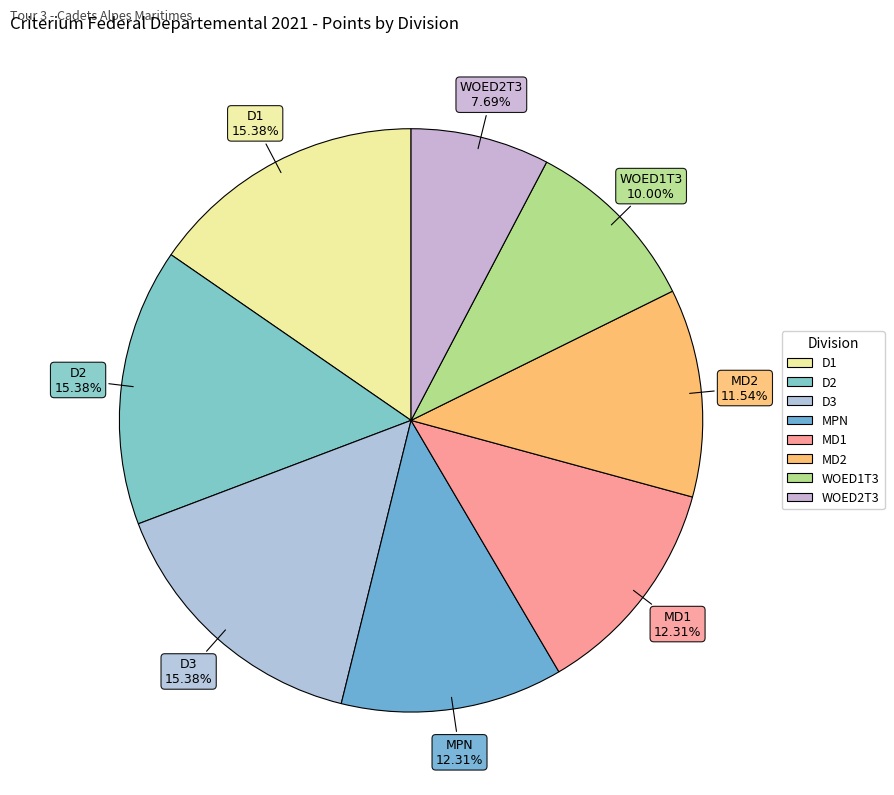

How many slices are in this pie chart?

8